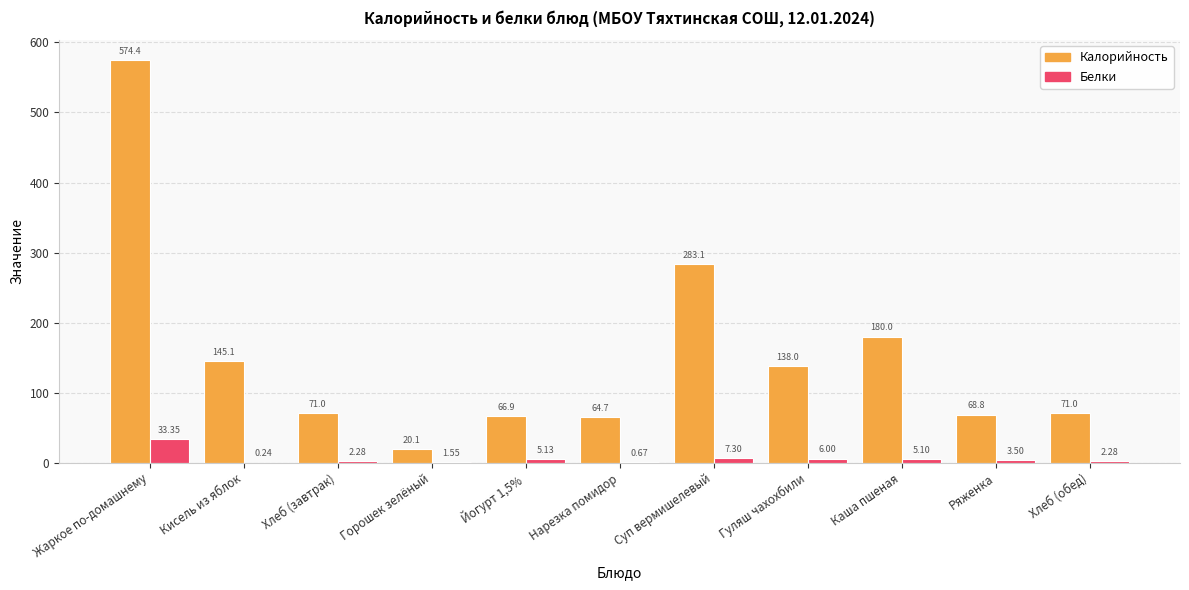

Between Горошек зелёный and Каша пшеная, which series saw the biggest shift?

Калорийность